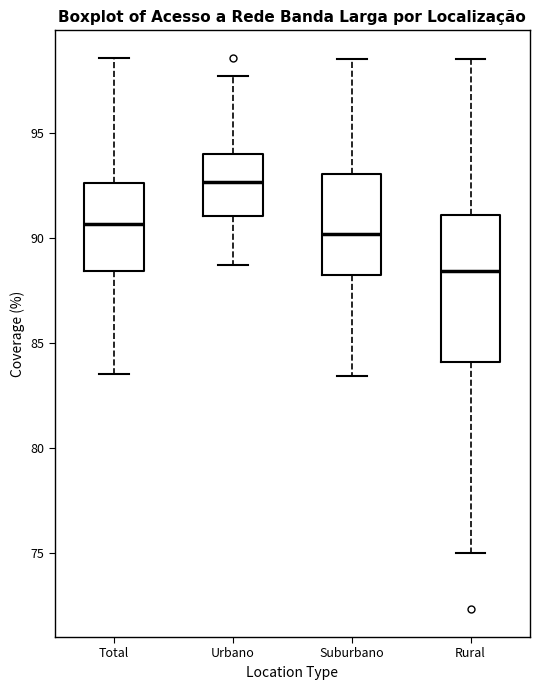

Reading left to right, transcribe this box plot: for each box, give where its median line is, the range the box spans, and where its two whiskers end, as read against the y-axis. The values are not printed on the chart, so give them approximately, as read against the axis.

Total: median 90.5, box 88.5 to 92.5, whiskers 83.5 to 98.5
Urbano: median 92.5, box 91.0 to 94.0, whiskers 88.5 to 97.5
Suburbano: median 90.0, box 88.5 to 93.0, whiskers 83.5 to 98.5
Rural: median 88.5, box 84.0 to 91.0, whiskers 75.0 to 98.5